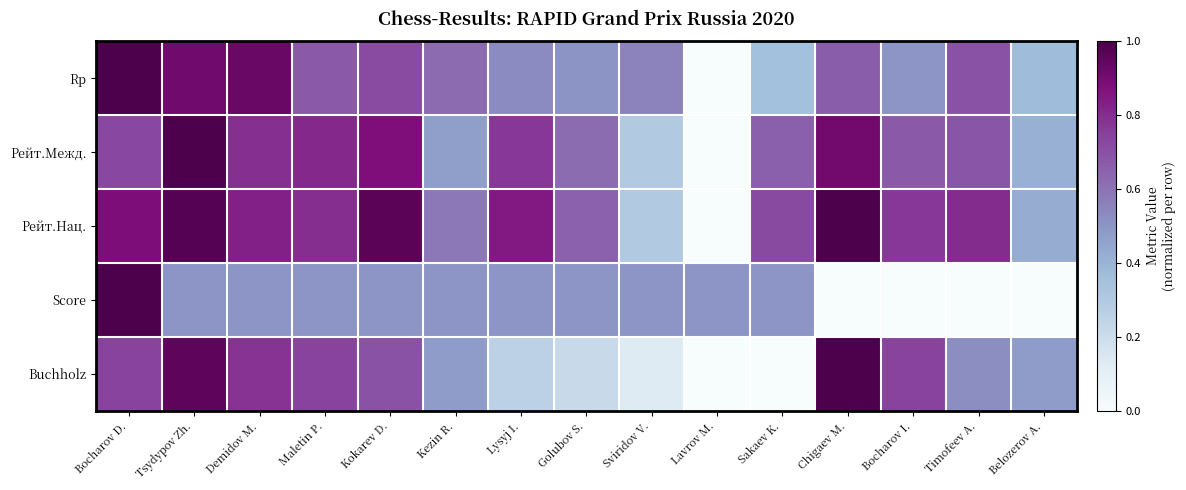

Reading left to right, list all the values displayed in this chart.

Rp: Bocharov D.=1.0	Tsydypov Zh.=0.9	Demidov M.=0.9	Maletin P.=0.7	Kokarev D.=0.7	Kezin R.=0.6	Lysyj I.=0.5	Golubov S.=0.5	Sviridov V.=0.6	Lavrov M.=0.0	Sakaev K.=0.4	Chigaev M.=0.7	Bocharov I.=0.5	Timofeev A.=0.7	Belozerov A.=0.4
Рейт.Межд.: Bocharov D.=0.7	Tsydypov Zh.=1.0	Demidov M.=0.8	Maletin P.=0.8	Kokarev D.=0.9	Kezin R.=0.5	Lysyj I.=0.8	Golubov S.=0.6	Sviridov V.=0.3	Lavrov M.=0.0	Sakaev K.=0.7	Chigaev M.=0.9	Bocharov I.=0.7	Timofeev A.=0.7	Belozerov A.=0.4
Рейт.Нац.: Bocharov D.=0.9	Tsydypov Zh.=1.0	Demidov M.=0.8	Maletin P.=0.8	Kokarev D.=1.0	Kezin R.=0.6	Lysyj I.=0.8	Golubov S.=0.7	Sviridov V.=0.3	Lavrov M.=0.0	Sakaev K.=0.7	Chigaev M.=1.0	Bocharov I.=0.8	Timofeev A.=0.8	Belozerov A.=0.4
Score: Bocharov D.=1.0	Tsydypov Zh.=0.5	Demidov M.=0.5	Maletin P.=0.5	Kokarev D.=0.5	Kezin R.=0.5	Lysyj I.=0.5	Golubov S.=0.5	Sviridov V.=0.5	Lavrov M.=0.5	Sakaev K.=0.5	Chigaev M.=0.0	Bocharov I.=0.0	Timofeev A.=0.0	Belozerov A.=0.0
Buchholz: Bocharov D.=0.7	Tsydypov Zh.=1.0	Demidov M.=0.8	Maletin P.=0.7	Kokarev D.=0.7	Kezin R.=0.5	Lysyj I.=0.3	Golubov S.=0.2	Sviridov V.=0.1	Lavrov M.=0.0	Sakaev K.=0.0	Chigaev M.=1.0	Bocharov I.=0.7	Timofeev A.=0.5	Belozerov A.=0.5